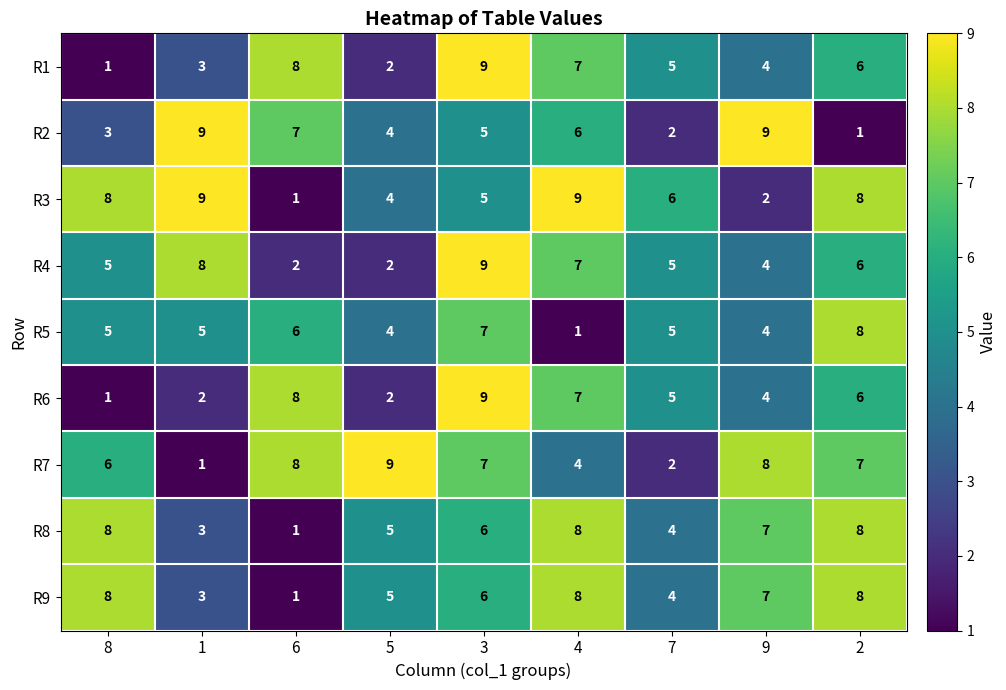

What is the difference between the second highest and second lowest values in the R1 series?

6